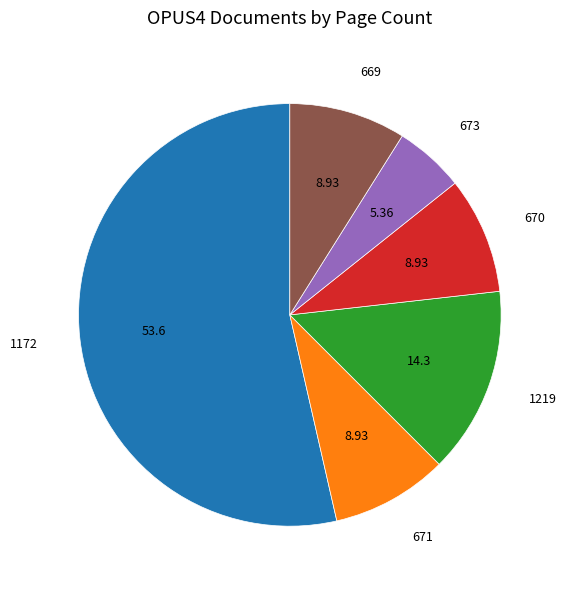

What is the ratio of the value at 673 to the value at 1219?

0.4